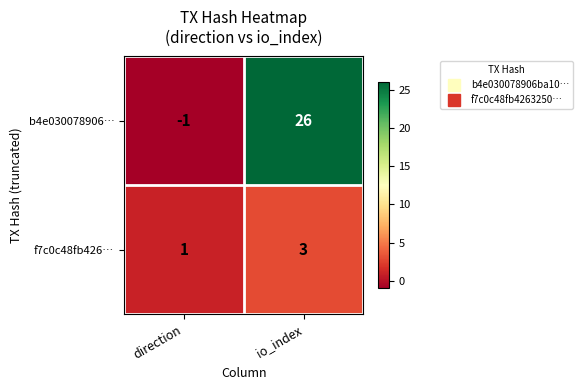

Reading left to right, list all the values displayed in this chart.

b4e030078906…: -1	26
f7c0c48fb426…: 1	3